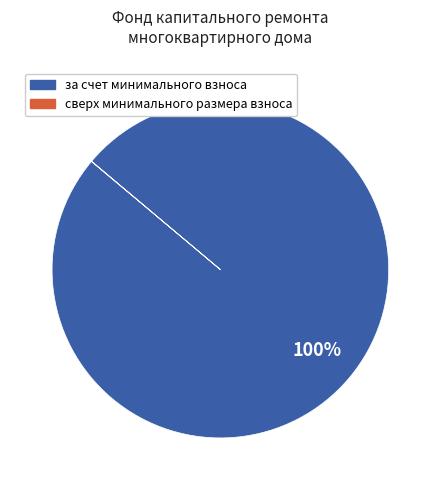

What is the largest slice in the pie chart?

за счет минимального взноса